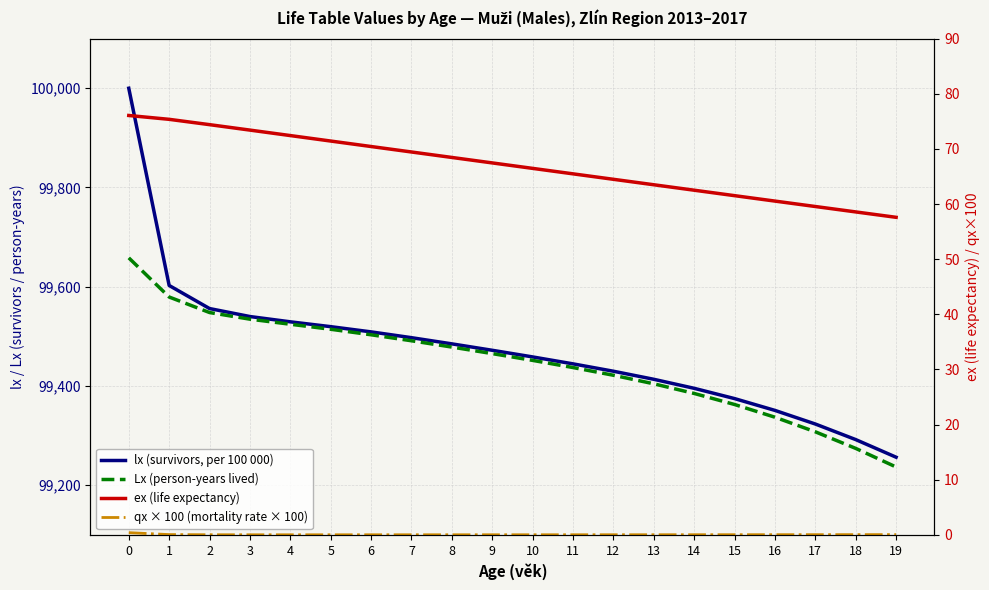

Is it true that qx × 100 (mortality rate × 100) equals 0.0 at 8?

False